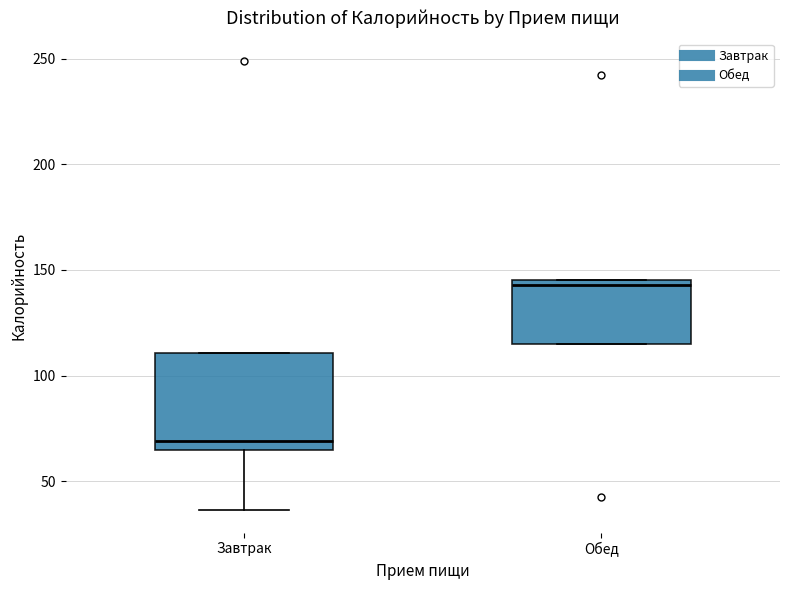

Where is the lower edge of the box for Завтрак on the y-axis? The values are not printed on the chart, so give them approximately, as read against the axis.

65